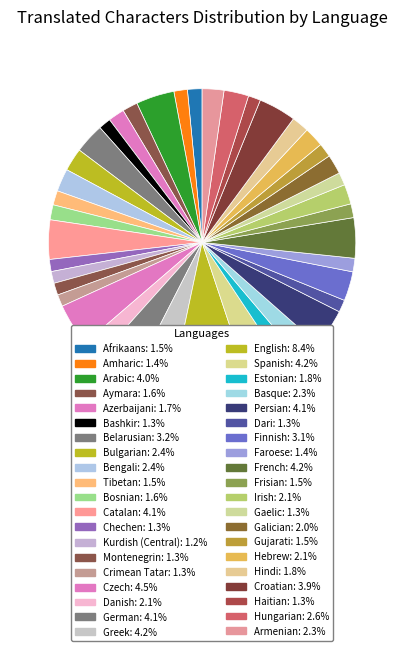

Which slice is the largest?

English